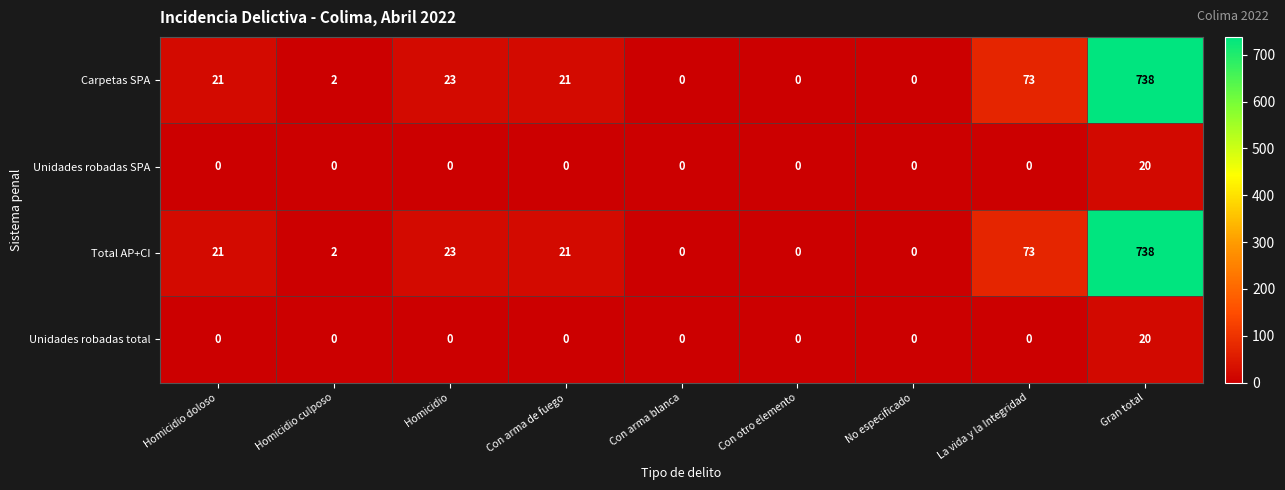

Is the value of Total AP+CI at Con otro elemento greater than the value of Carpetas SPA at La vida y la Integridad?

No